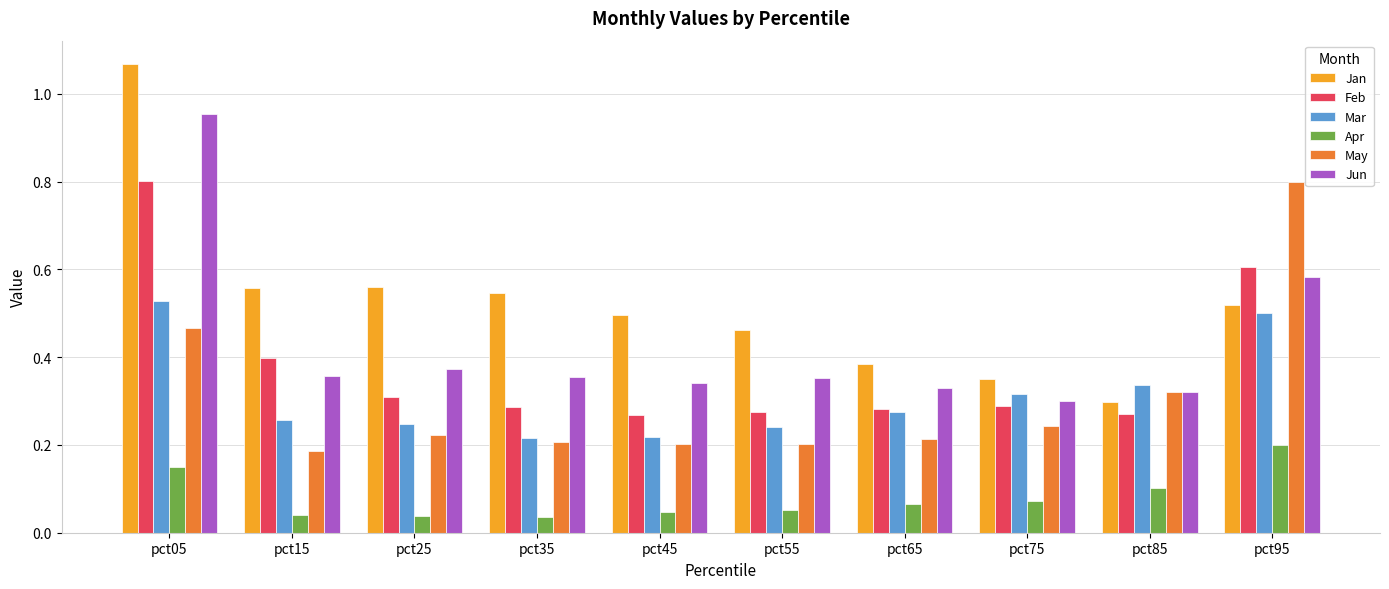

At which label does Jan reach its minimum?

pct85